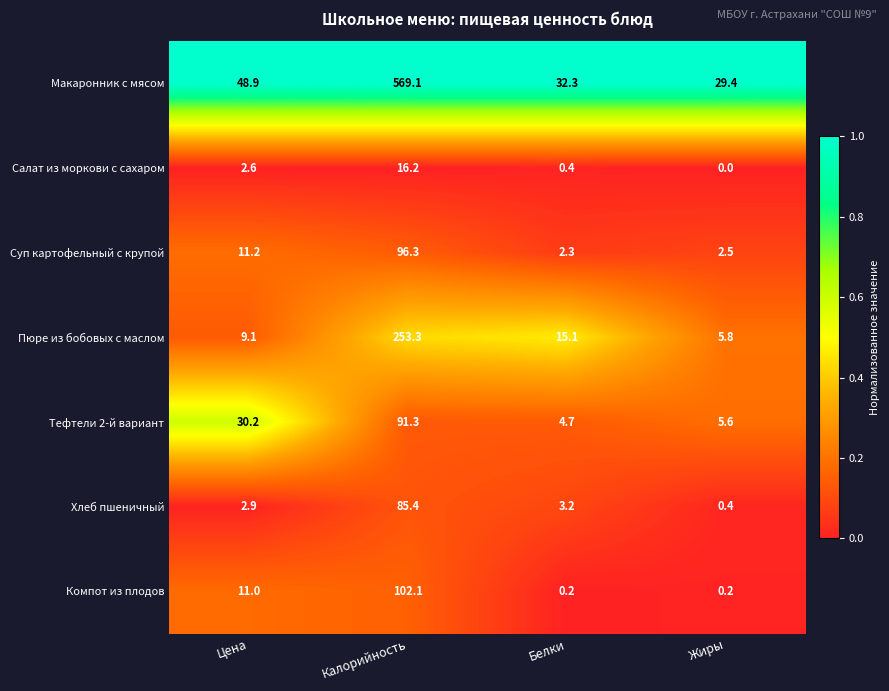

Which series changed the most between Цена and Белки?

Тефтели 2-й вариант